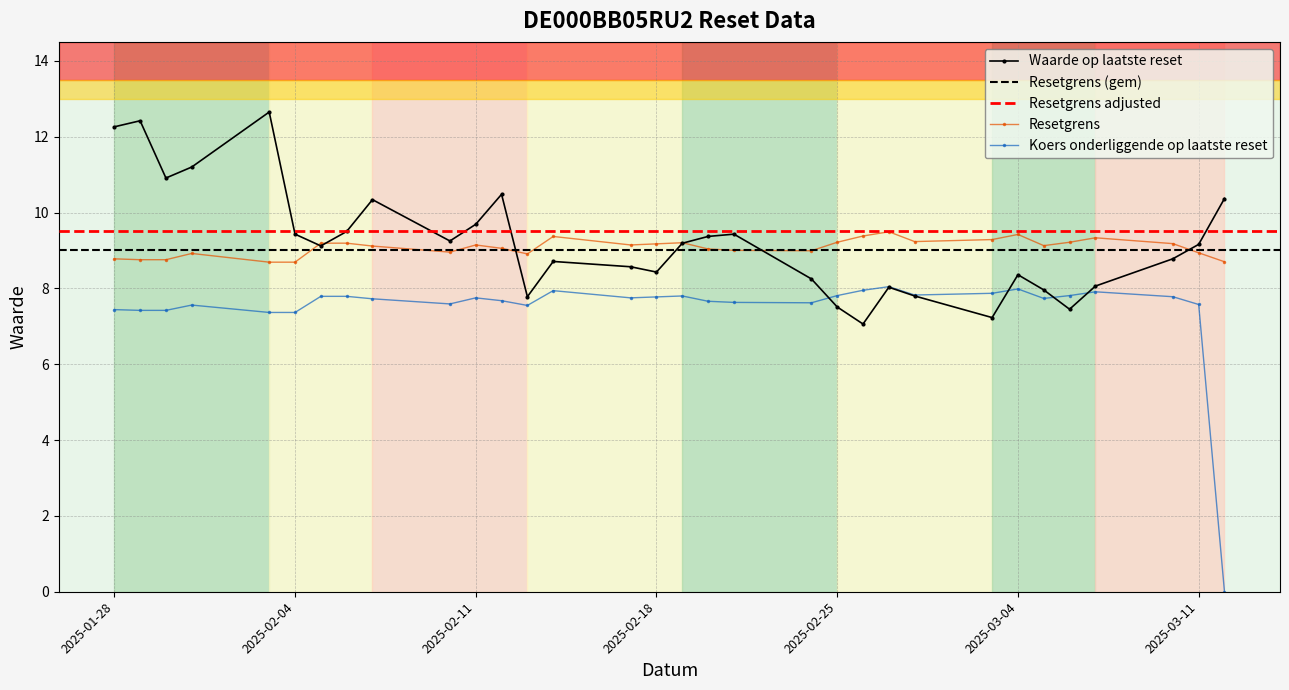

Rank the categories by Resetgrens value from lowest to highest.

2025-02-04, 2025-02-03, 2025-03-12, 2025-01-30, 2025-01-29, 2025-01-28, 2025-02-13, 2025-01-31, 2025-03-11, 2025-02-10, 2025-02-24, 2025-02-21, 2025-02-20, 2025-02-12, 2025-02-07, 2025-03-05, 2025-02-17, 2025-02-11, 2025-02-18, 2025-03-10, 2025-02-06, 2025-02-05, 2025-02-19, 2025-03-06, 2025-02-25, 2025-02-28, 2025-03-03, 2025-03-07, 2025-02-14, 2025-02-26, 2025-03-04, 2025-02-27